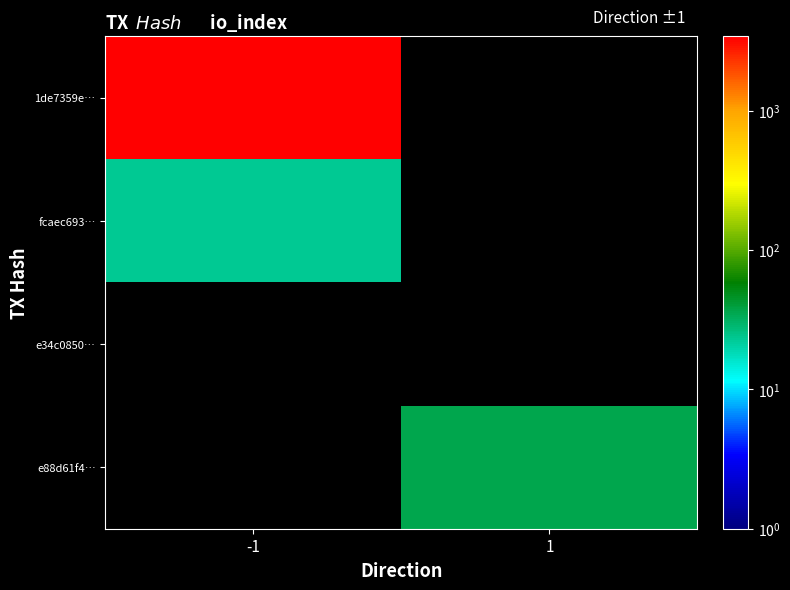

Which category has the highest value in the 1de7359e… series?

-1